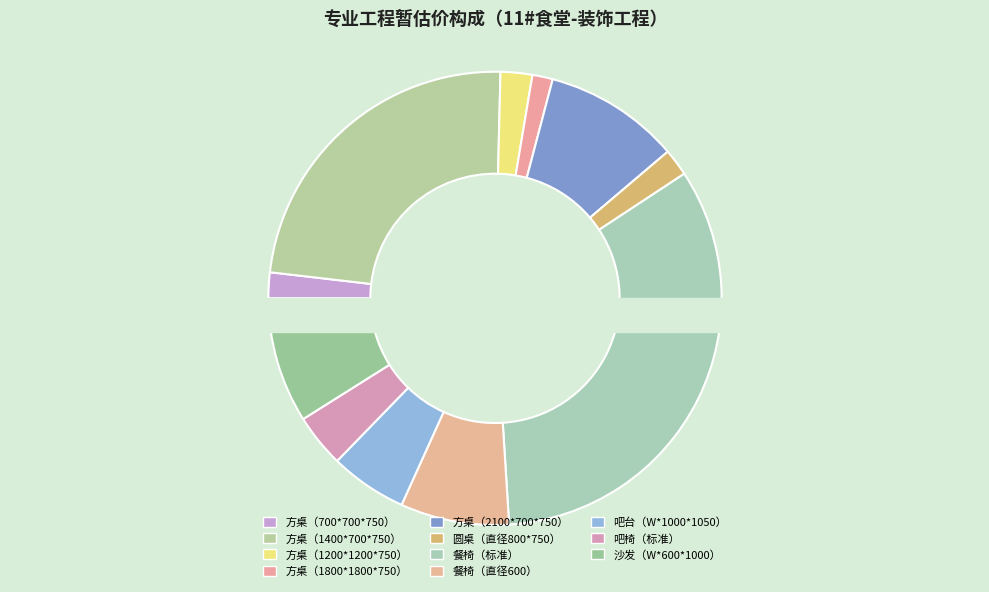

What is the smallest slice in the pie chart?

方桌（1800*1800*750）